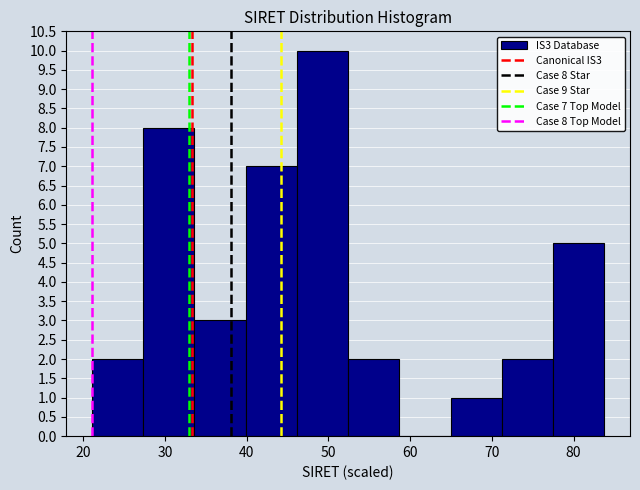

Over which range of the x-axis is the bar tallest?

46 to 52